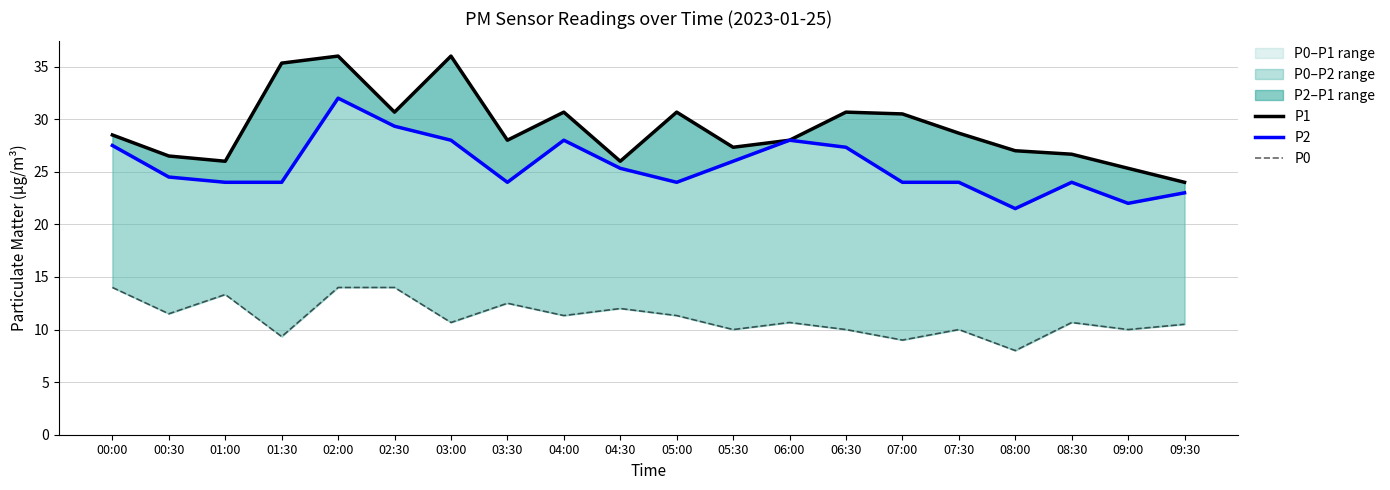

How many interior local peaks does the P0 series have?

6